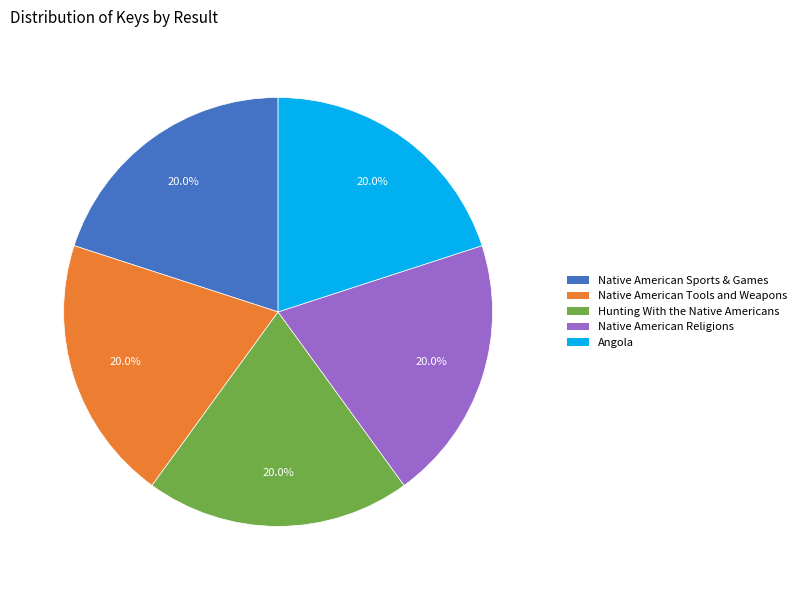

How many slices are in this pie chart?

5